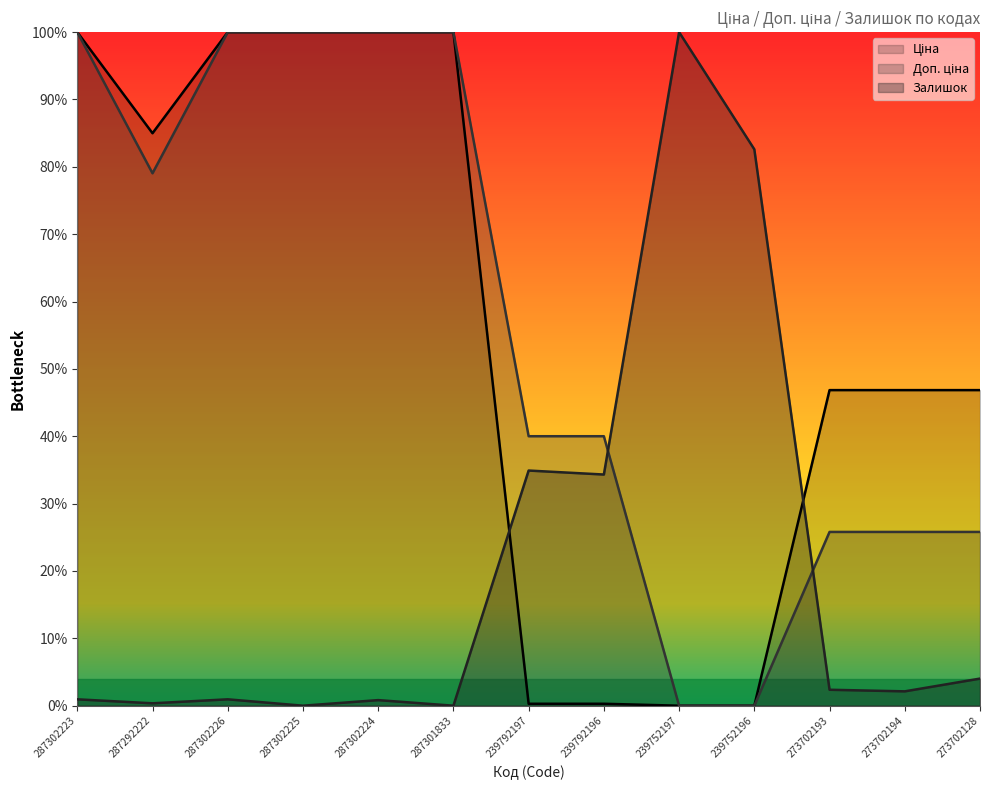

Reading left to right, list all the values displayed in this chart.

Ціна: 1.0	0.8	1.0	1.0	1.0	1.0	0.0	0.0	0.0	0.0	0.5	0.5	0.5
Доп. ціна: 1.0	0.8	1.0	1.0	1.0	1.0	0.4	0.4	0.0	0.0	0.3	0.3	0.3
Залишок: 0.0	0.0	0.0	0.0	0.0	0.0	0.3	0.3	1.0	0.8	0.0	0.0	0.0